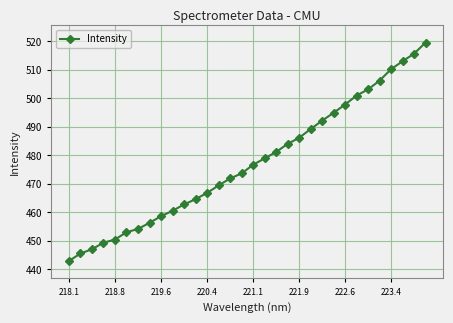

What is the average value?

477.4